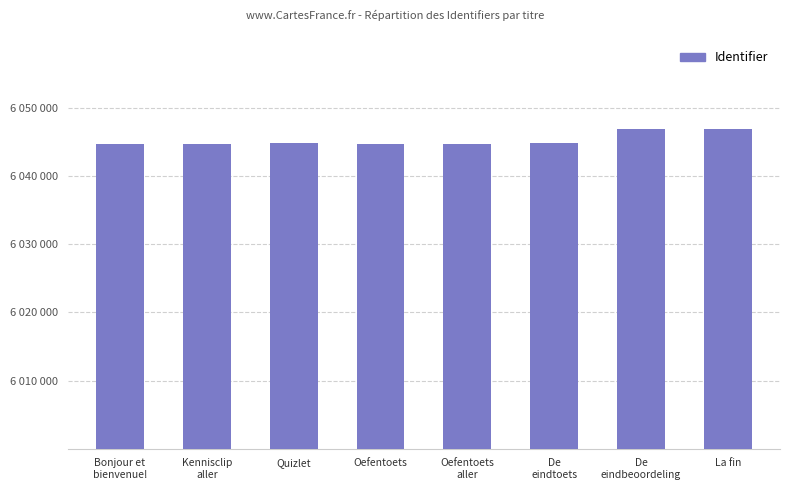

What is the sum of the values at De
eindtoets and La fin?

12091827